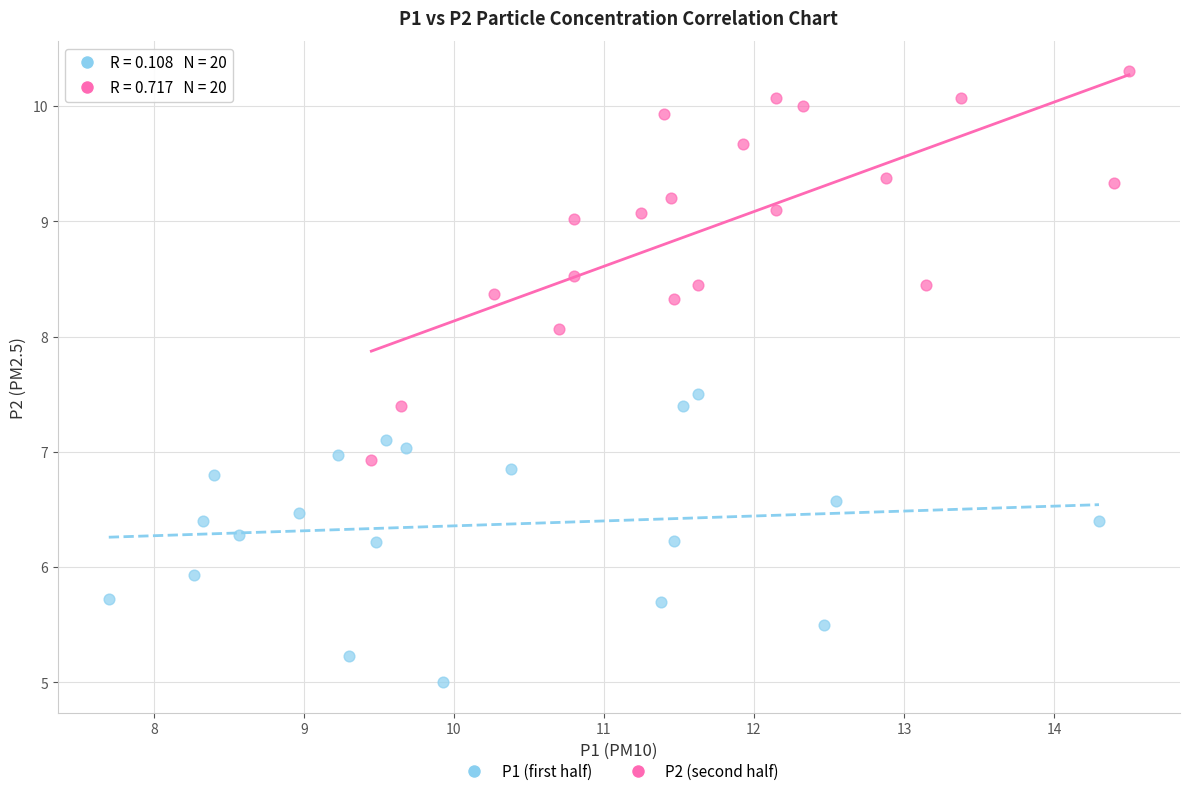

Which series reaches the maximum Y coordinate?

P2 (second half)